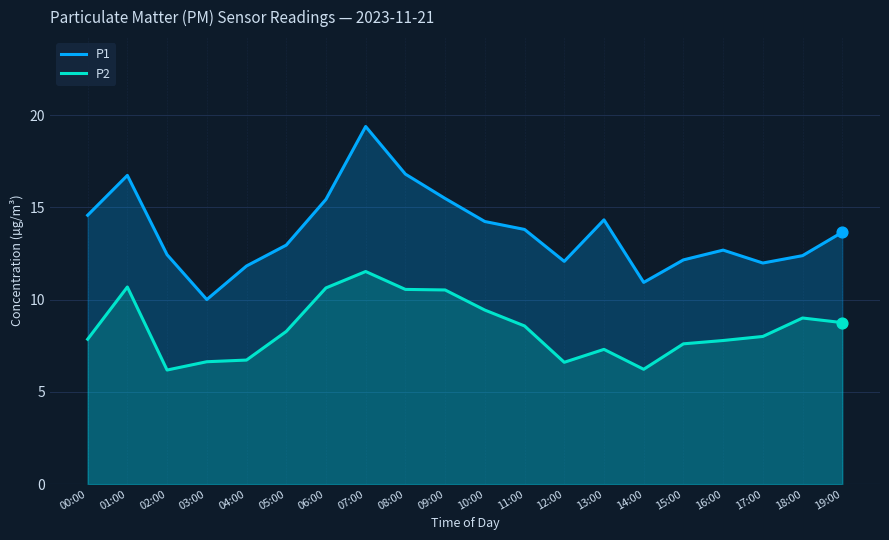

Is the value of P1 at 14:00 greater than the value of P2 at 08:00?

Yes